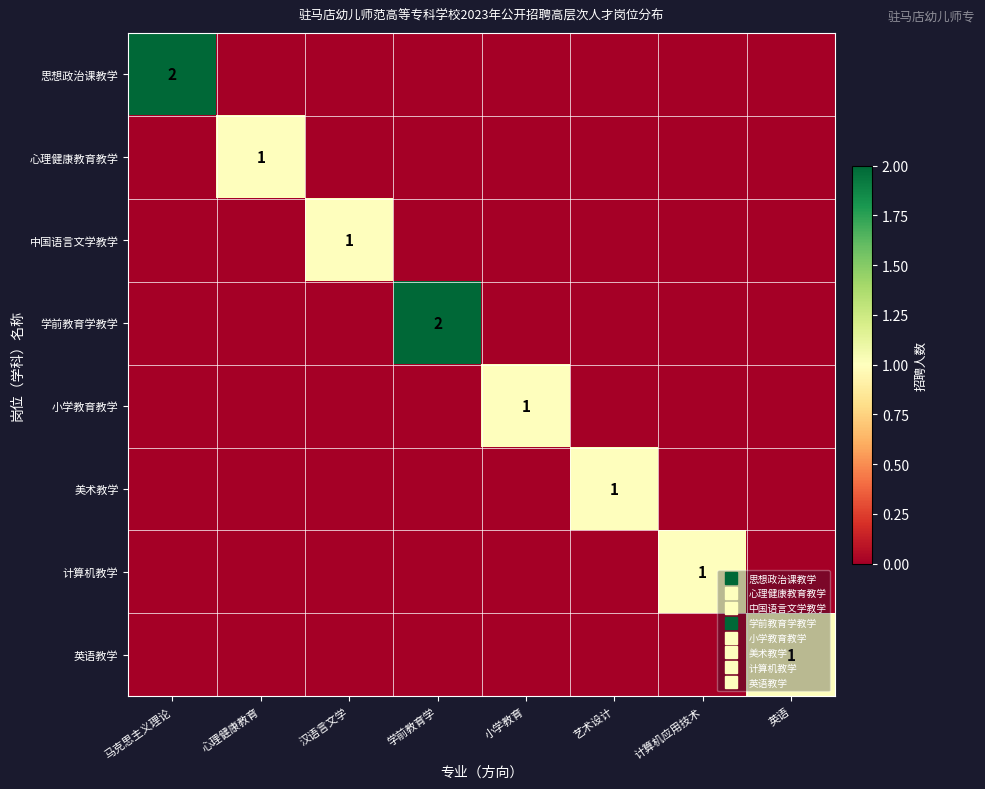

How many positive values does the 小学教育教学 series have?

1